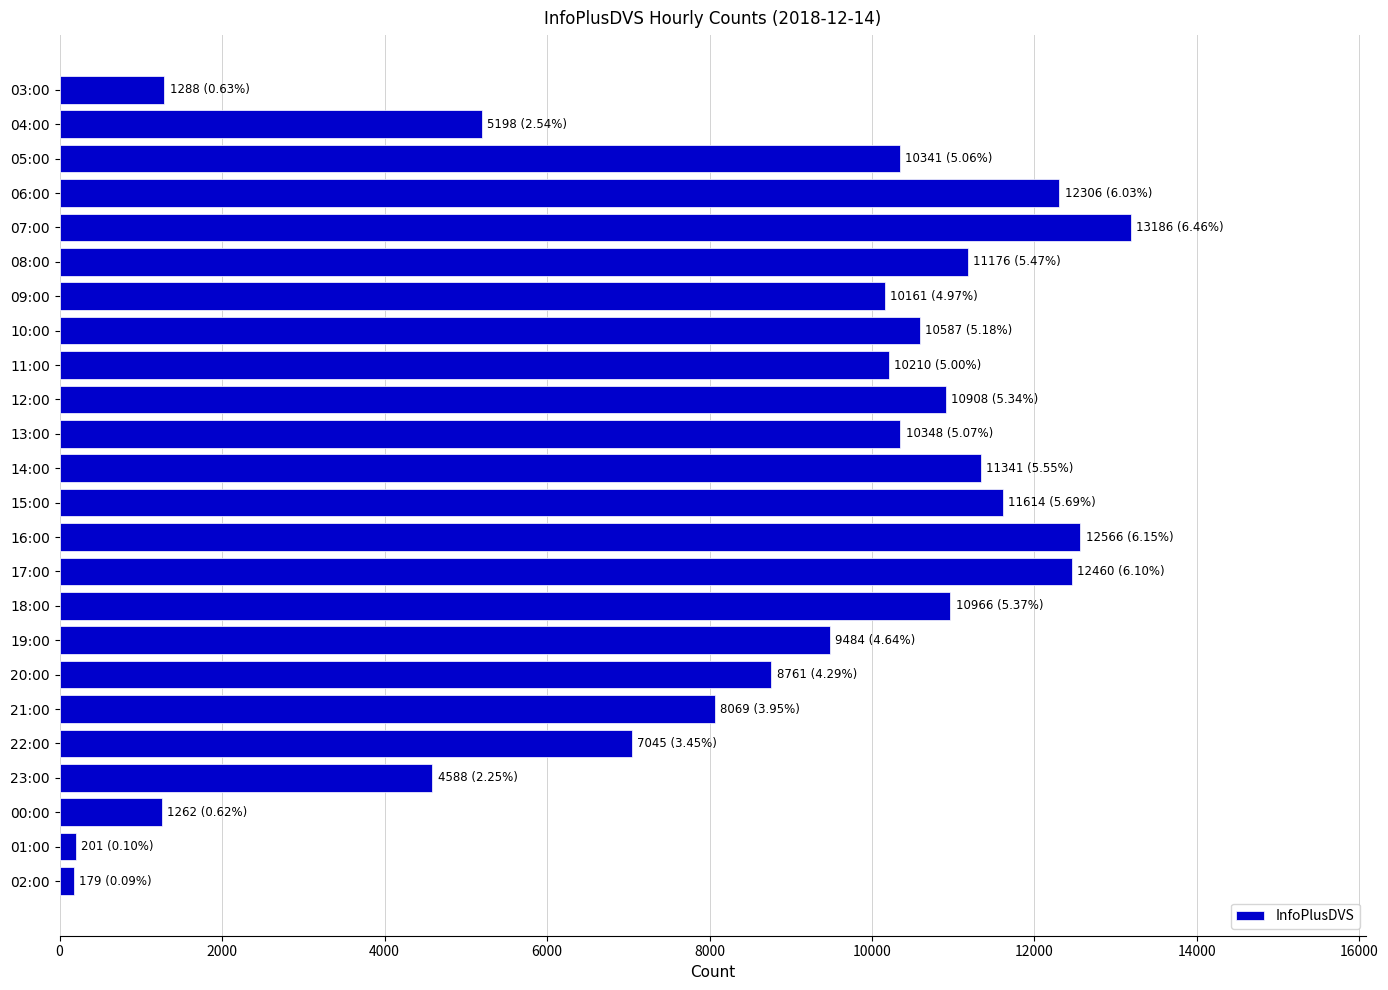

What is the label of the 22nd bar from the top?

00:00